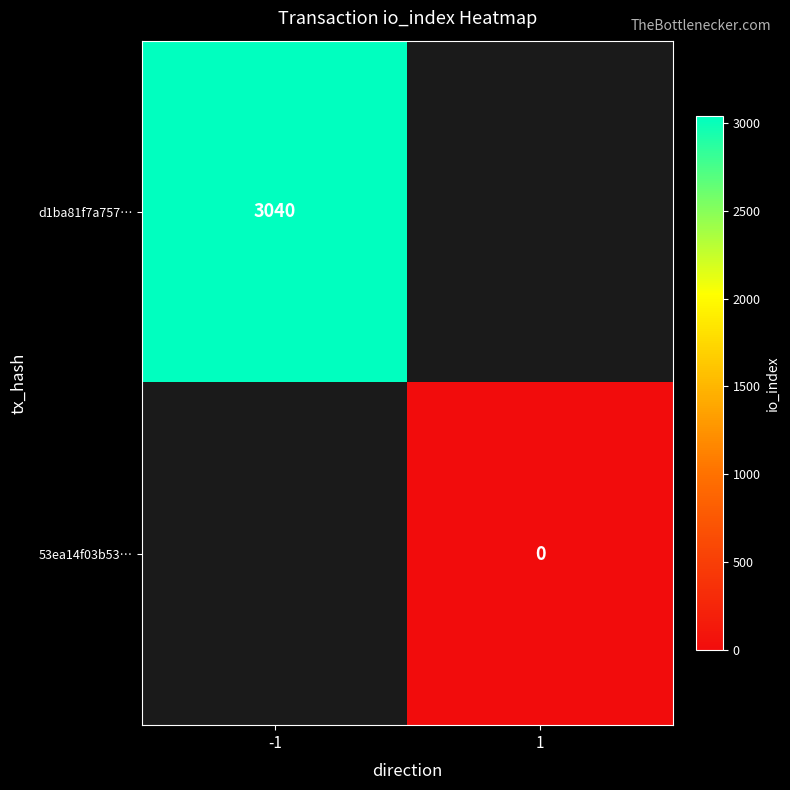

Is it true that d1ba81f7a757… equals 3040 at -1?

True